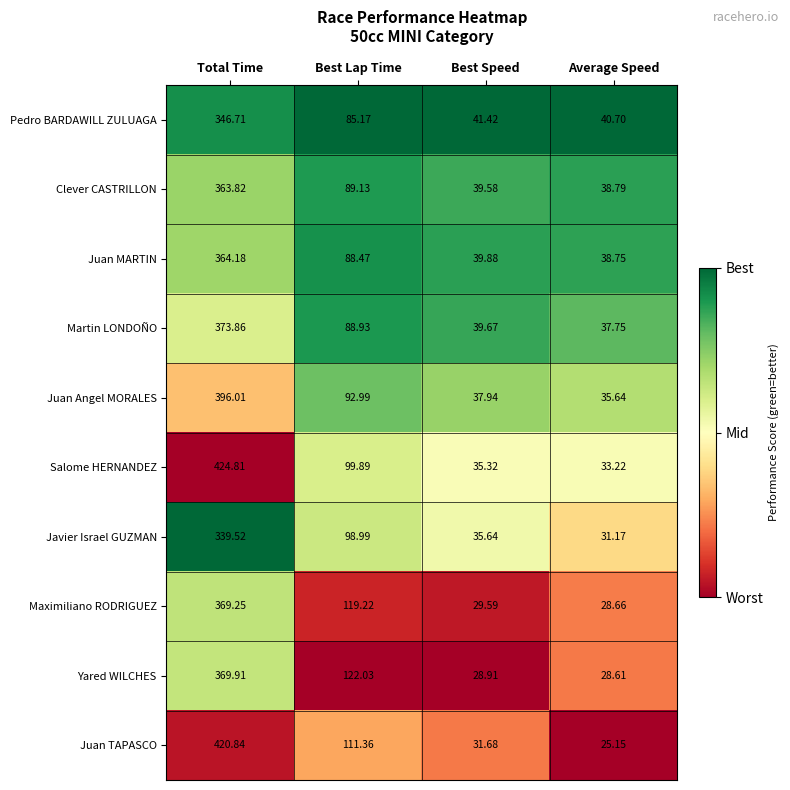

What is the total value across all series at Best Lap Time?

996.2